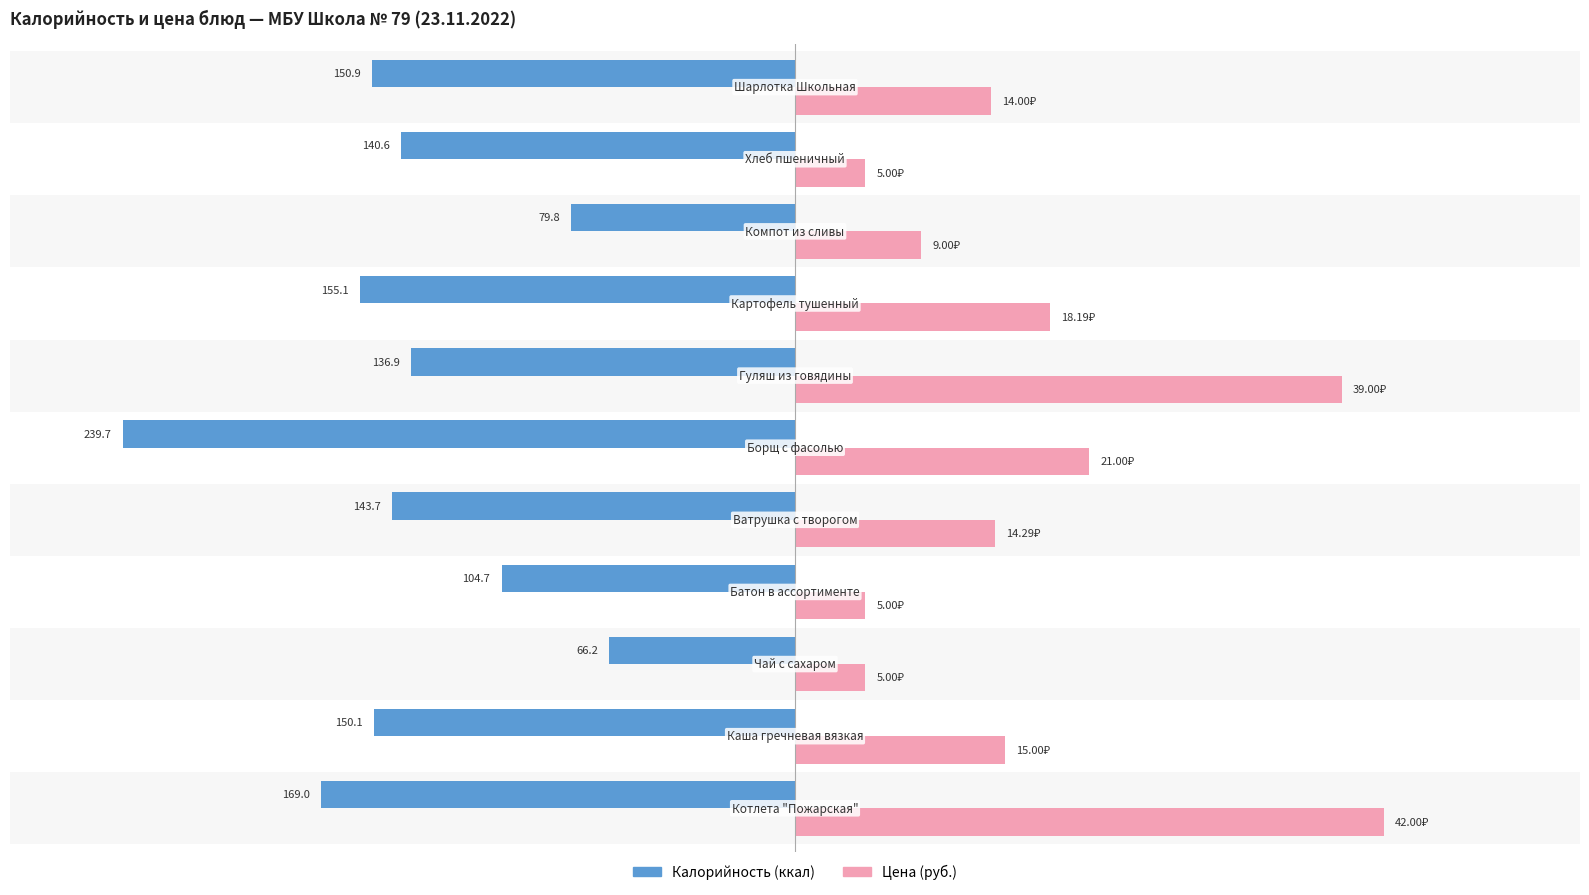

At how many categories does at least one series exceed -88?

11